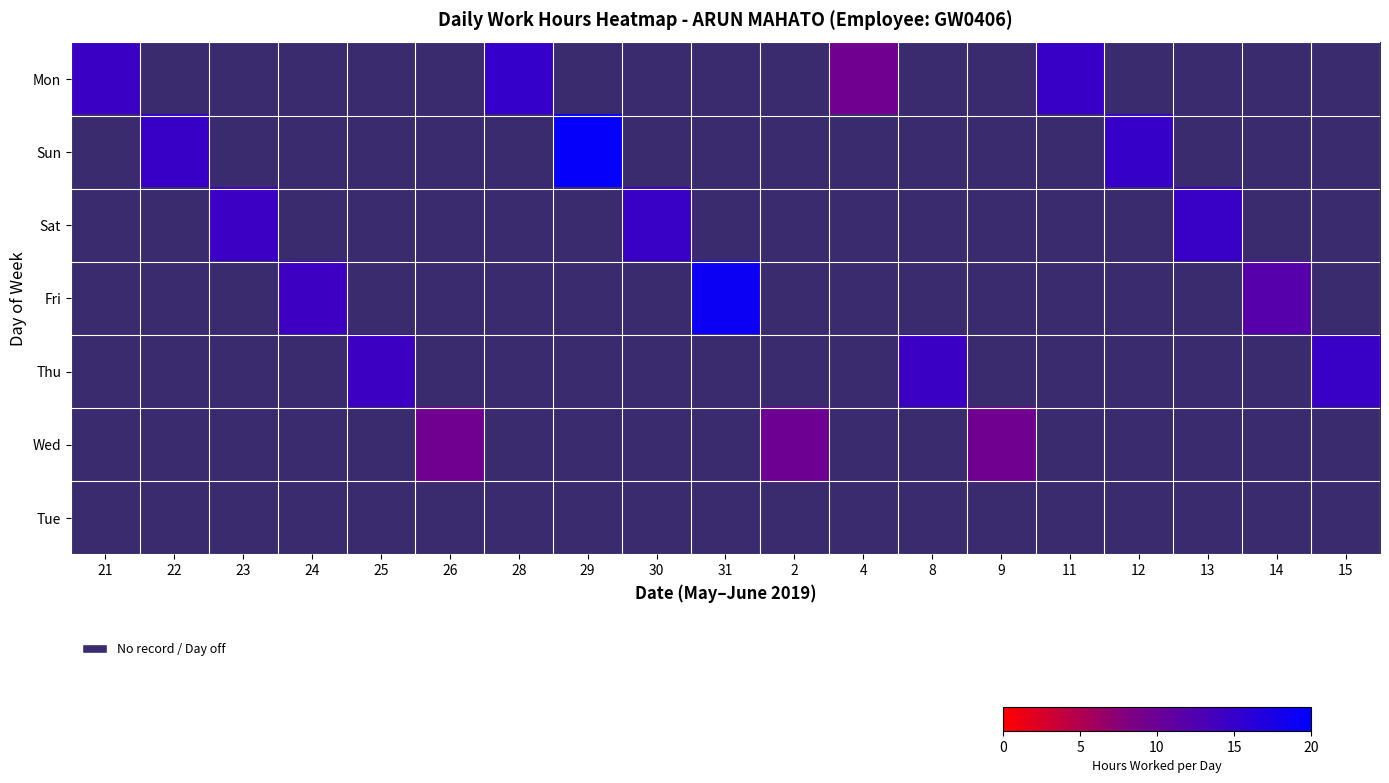

Which series has the largest total across all categories?

Mon